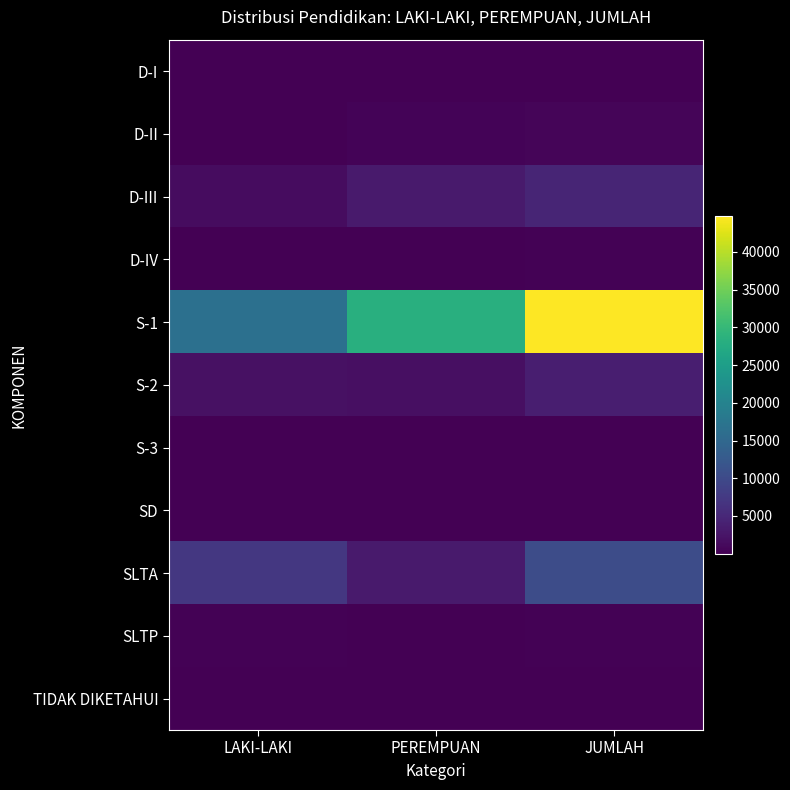

How many data points does each series have?

3